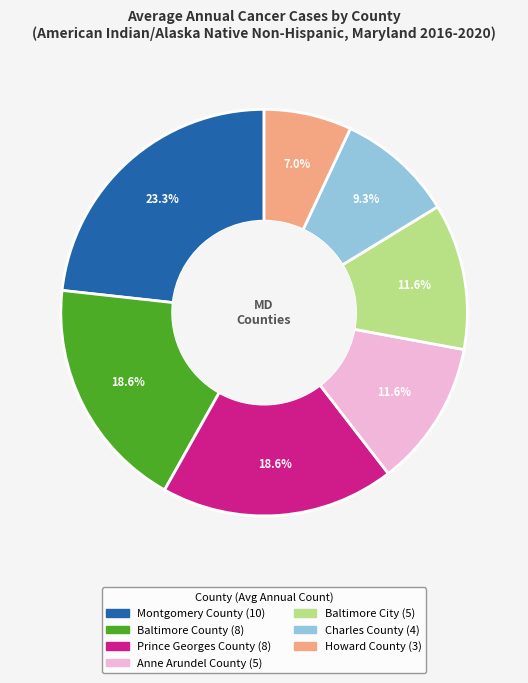

How many segments does this pie chart have?

7